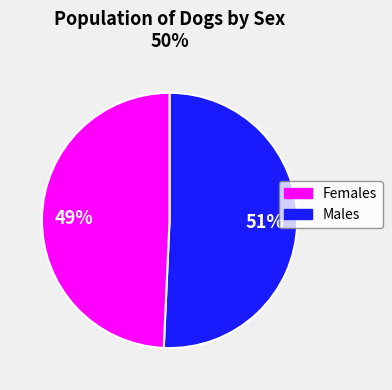

To the nearest percent, what is the average slice percentage?

50%